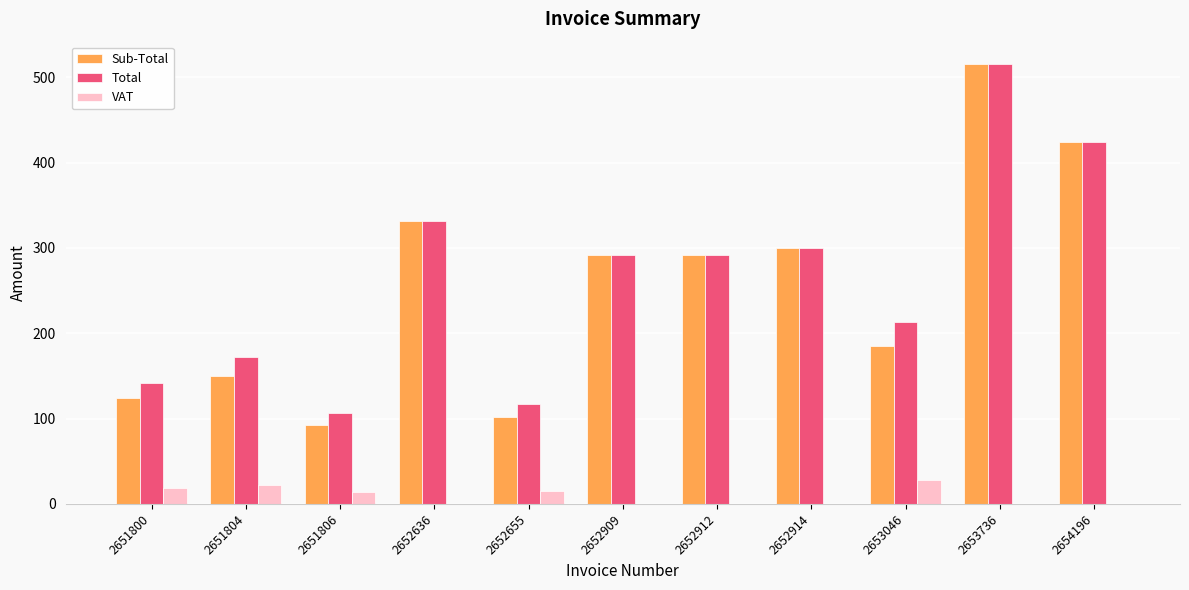

At which label is Sub-Total closest to 304?

2652914